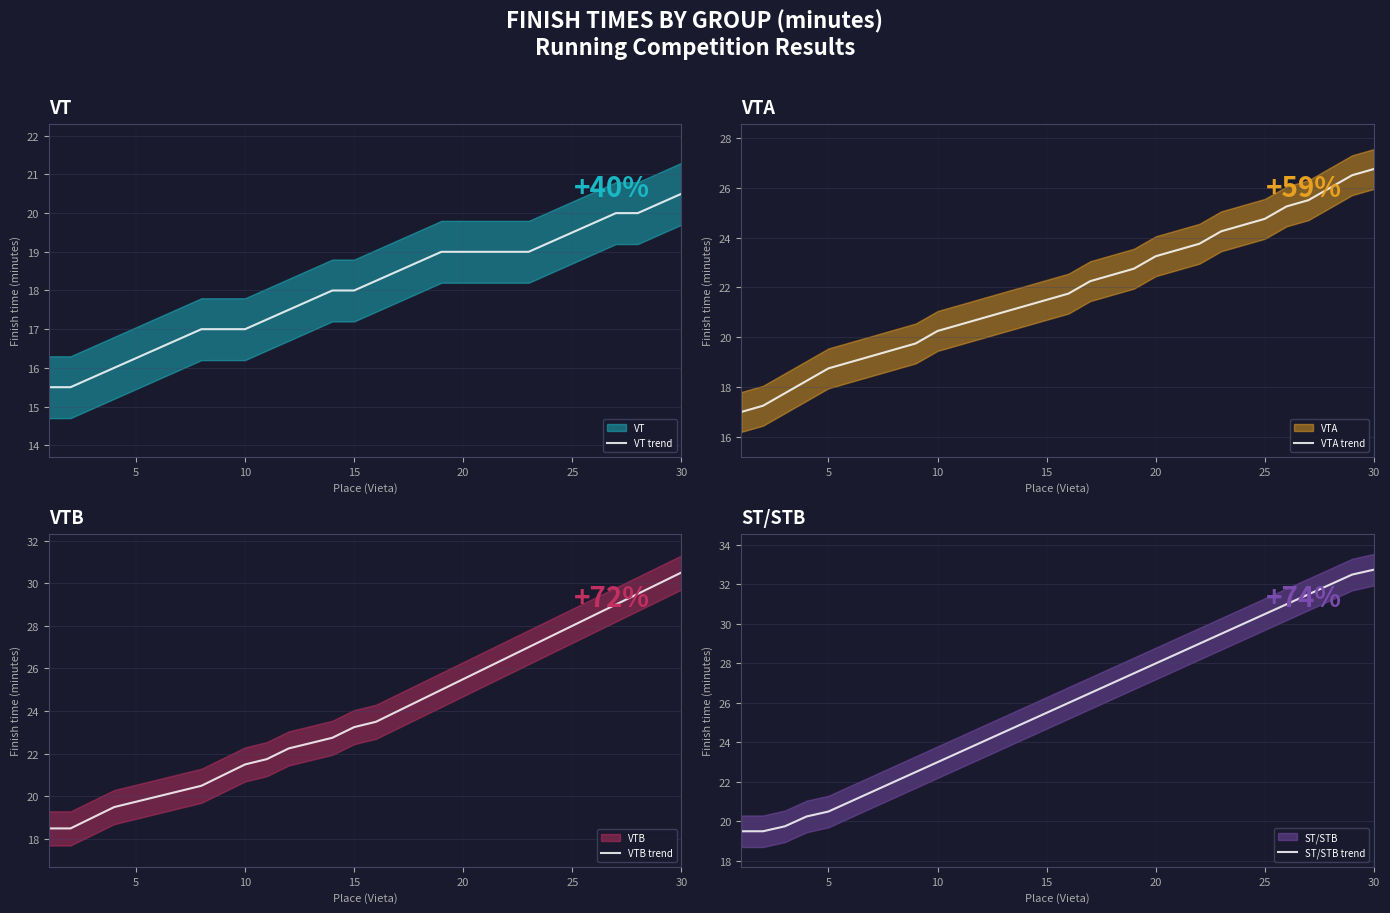

At which label does VTB trend first exceed 23?

15